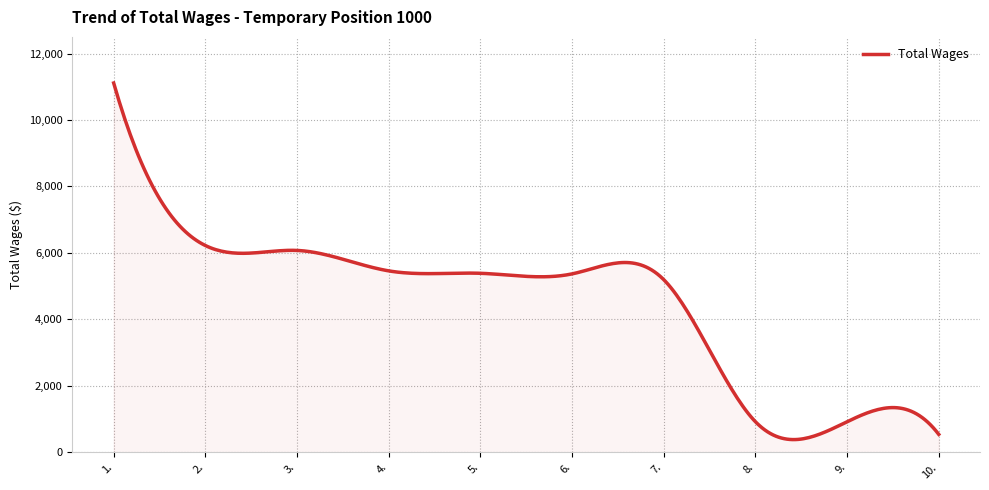

What is the difference between the maximum and minimum values?

10728.3